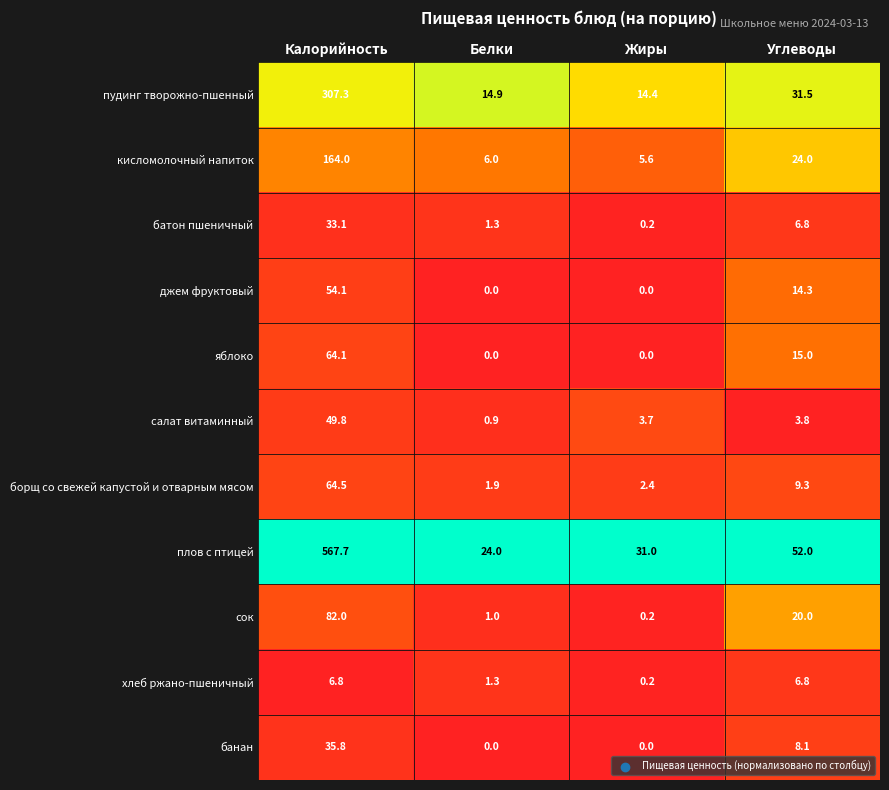

The сок series shows 1.0 at Белки. True or false?

True